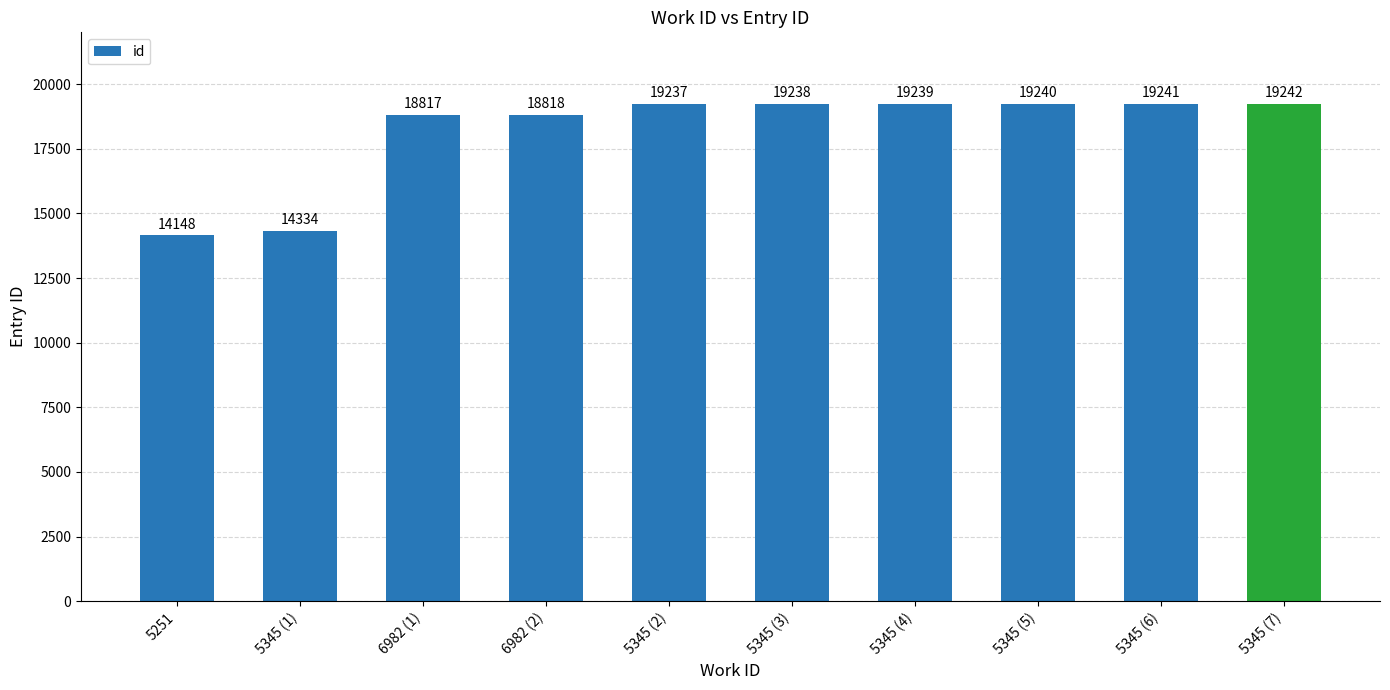

What is the label of the 7th bar from the left?

5345 (4)